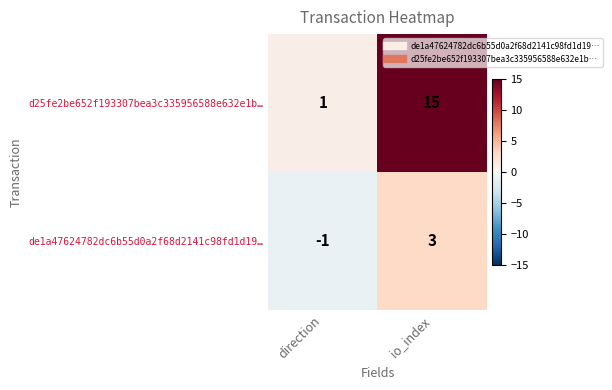

What is the difference between the de1a47624782dc6b55d0a2f68d2141c98fd1d19… values at direction and io_index?

4